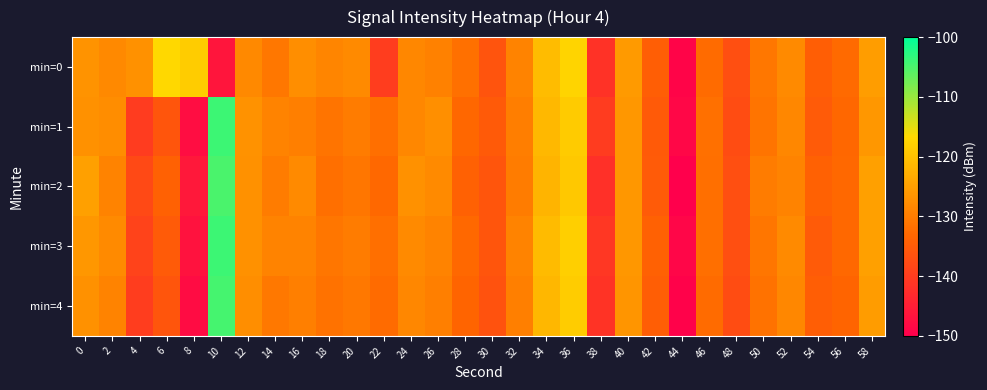

How many series are shown in this chart?

5